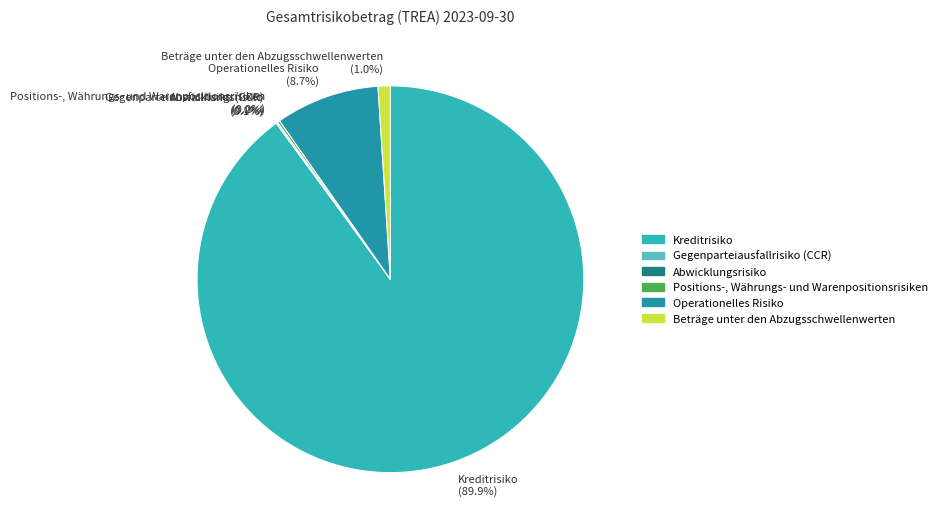

What portion of the pie excludes Beträge unter den Abzugsschwellenwerten?

99.0%